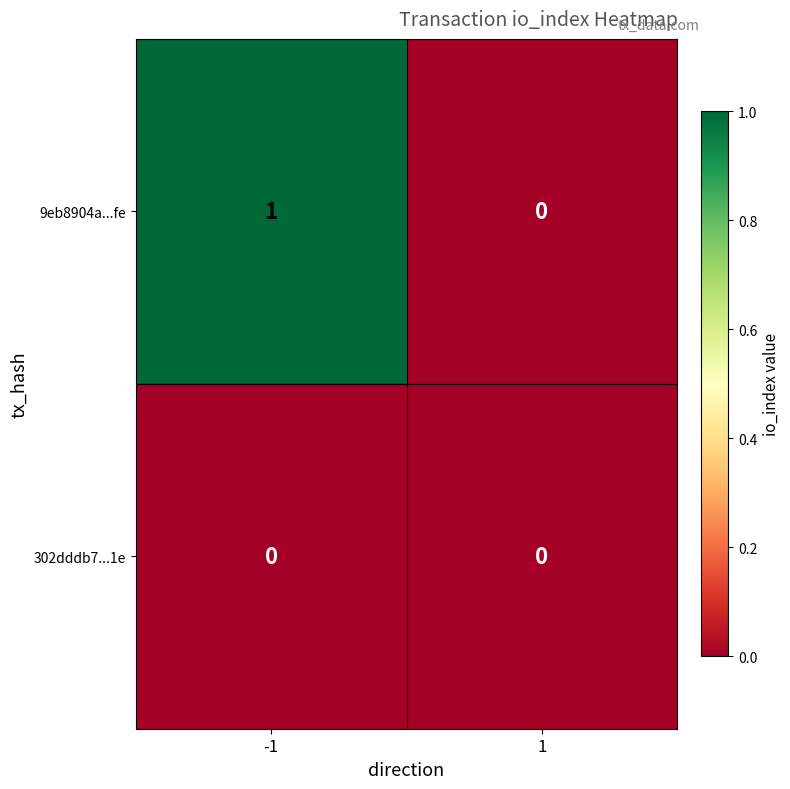

At -1, list the series in order from largest to smallest.

9eb8904a...fe, 302dddb7...1e